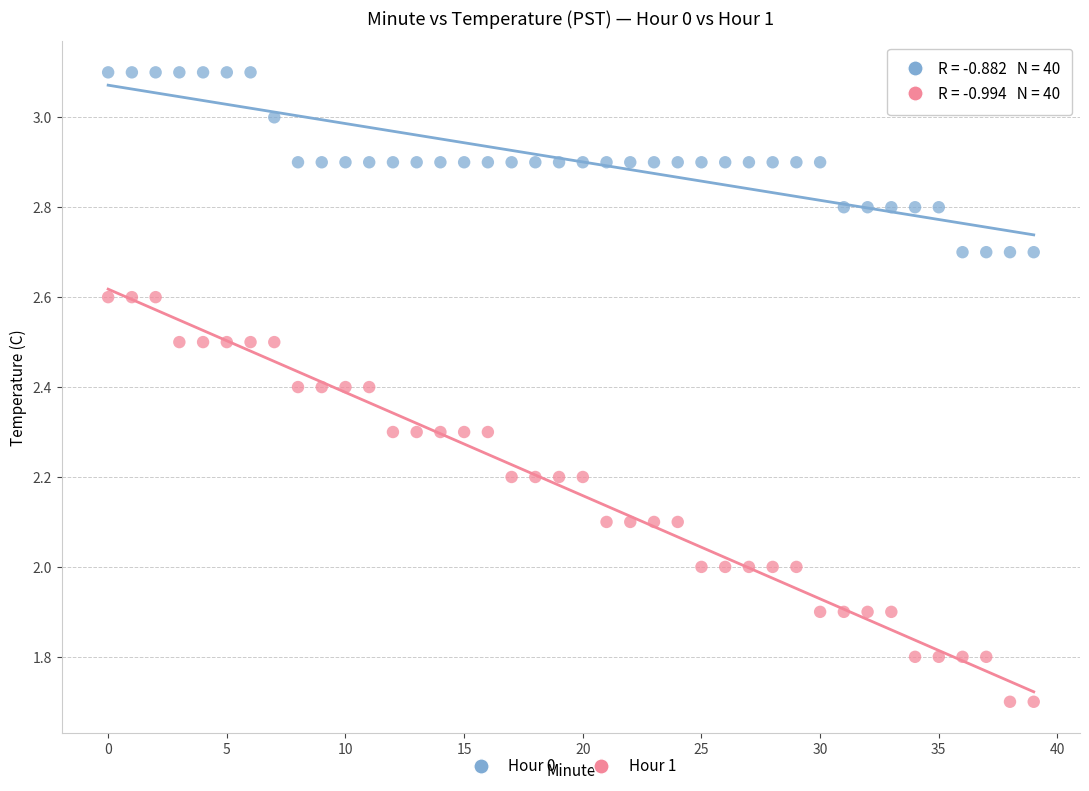

Which series has the widest spread of Y values?

Hour 1